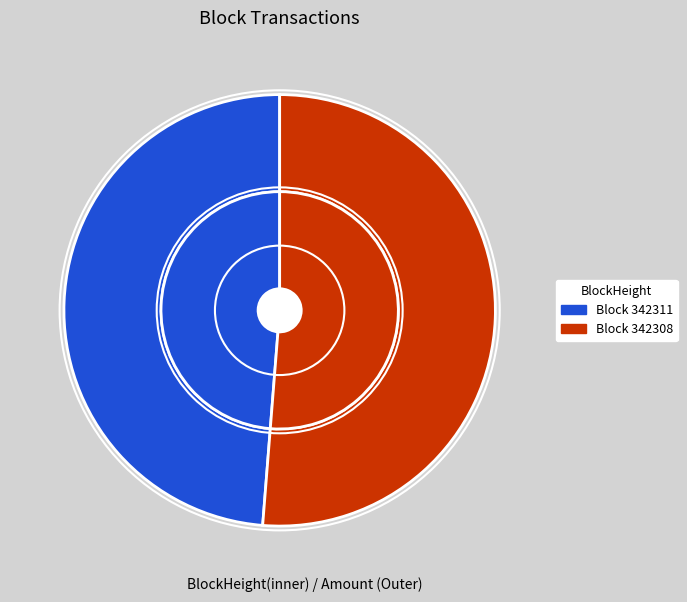

Is there any slice that represents more than half of the pie?

Yes